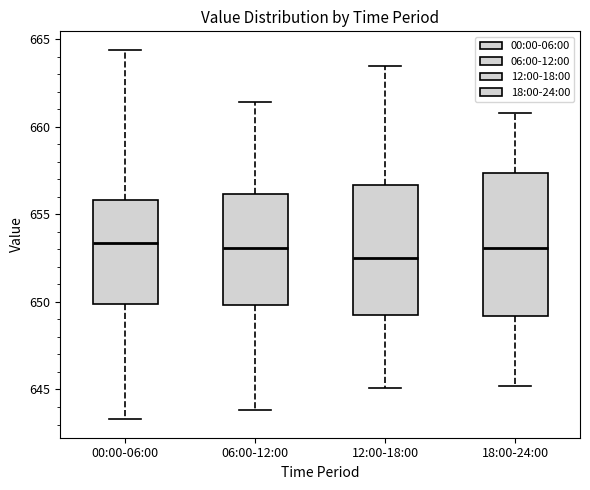

Reading left to right, read every box against the y-axis: the position of its median line, the range the box covers, and the ends of its whiskers. The values are not printed on the chart, so give them approximately, as read against the axis.

00:00-06:00: median 653.5, box 650.0 to 656.0, whiskers 643.5 to 664.5
06:00-12:00: median 653.0, box 650.0 to 656.0, whiskers 644.0 to 661.5
12:00-18:00: median 652.5, box 649.5 to 656.5, whiskers 645.0 to 663.5
18:00-24:00: median 653.0, box 649.0 to 657.5, whiskers 645.0 to 661.0